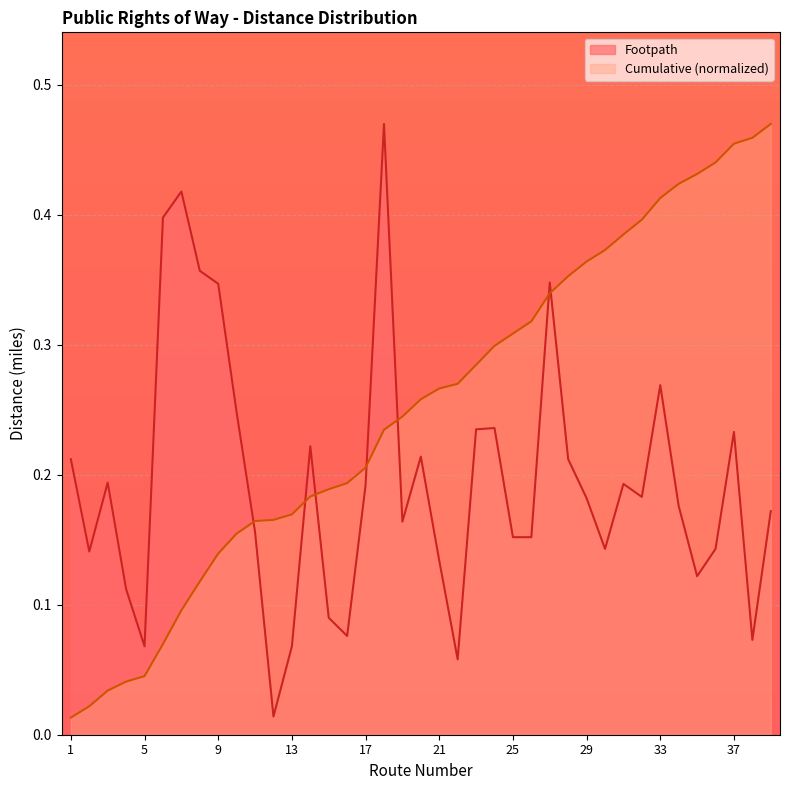

Which series has the widest spread of values?

Cumulative